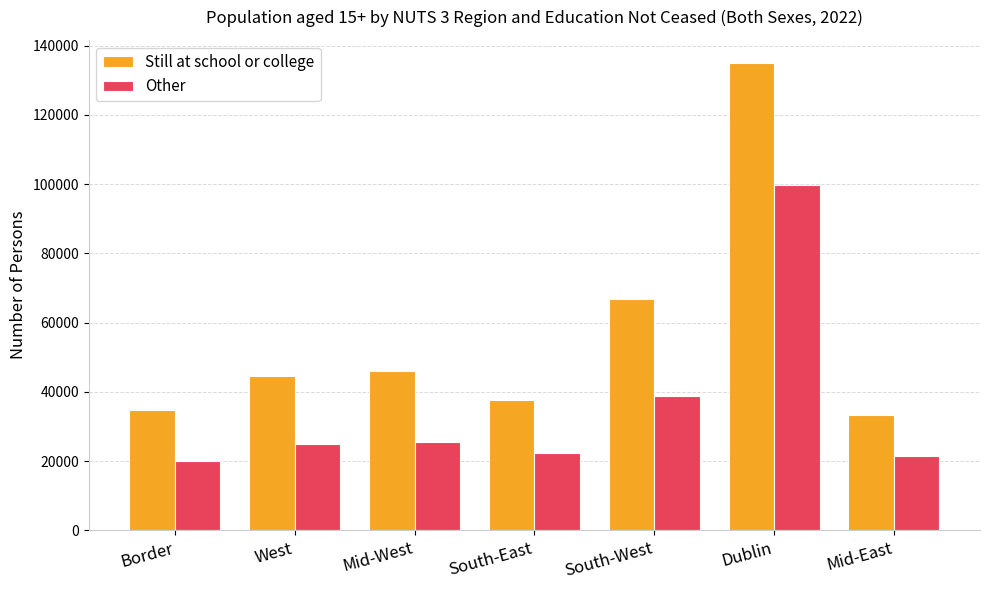

How many bars are there in each group?

2